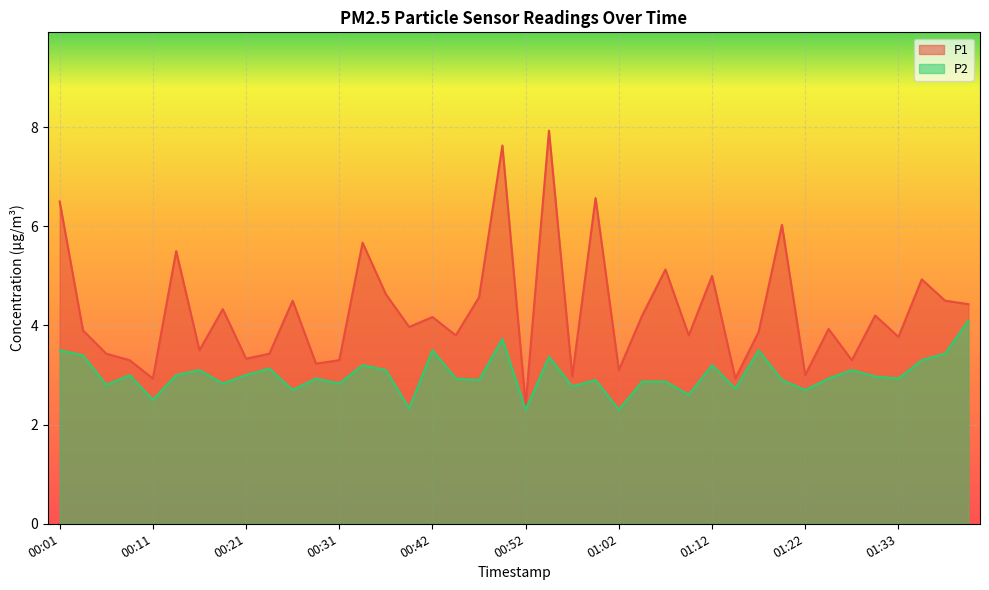

How many values in the P1 series are below 3?

4